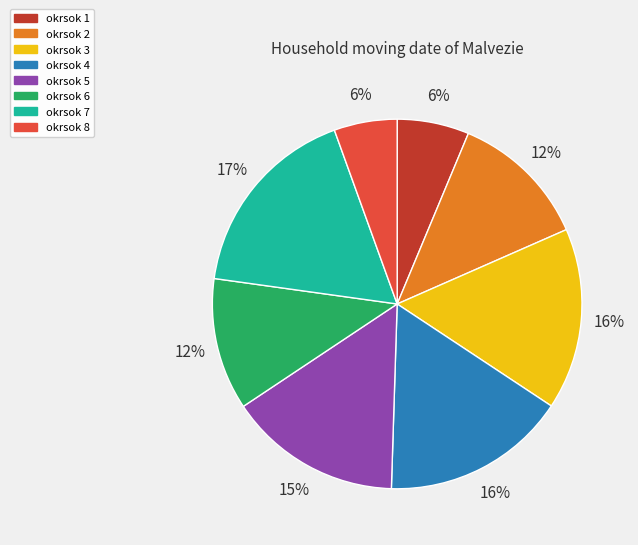

True or false: okrsok 5 accounts for 15% of the total.

True